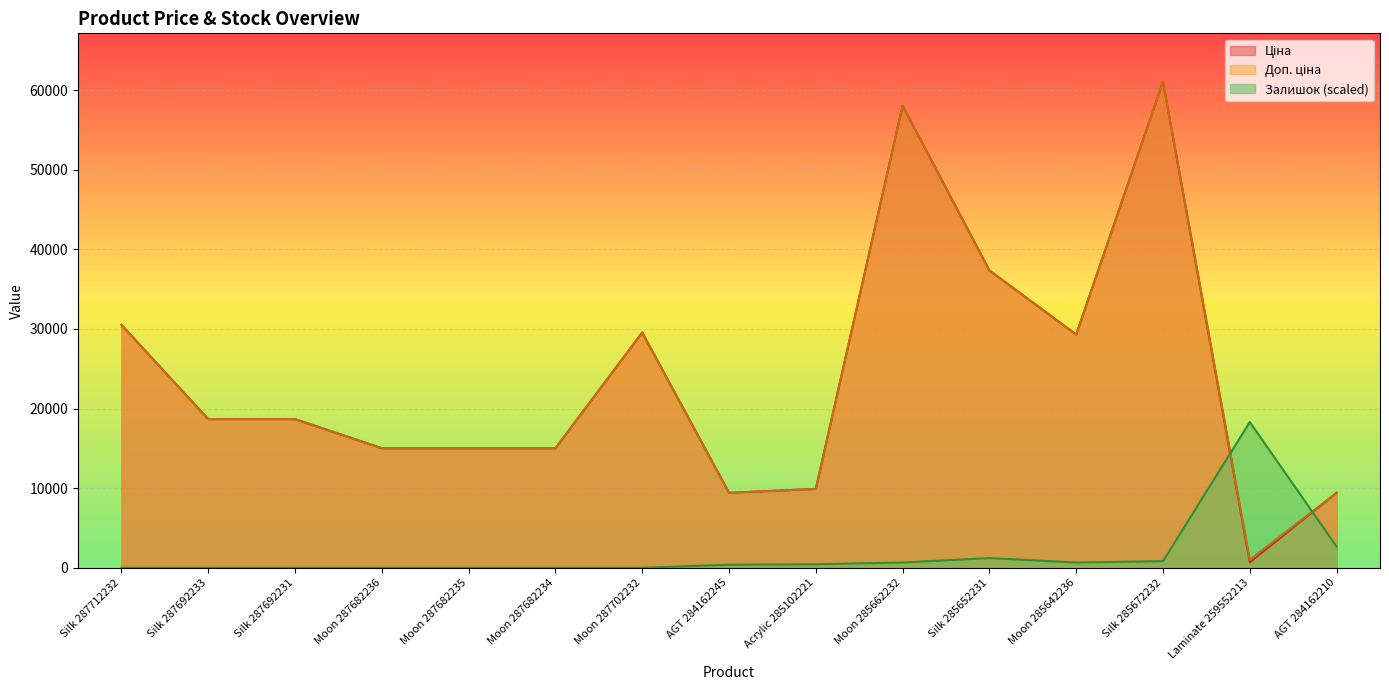

How many data points in Доп. ціна are less than 18671?

7